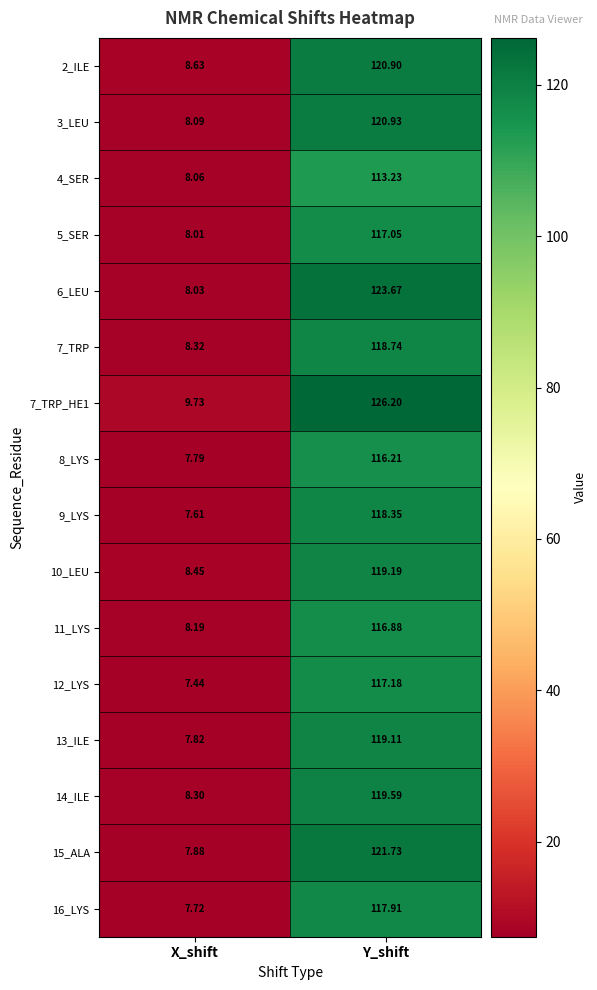

Where does the 15_ALA series first go above 121?

Y_shift